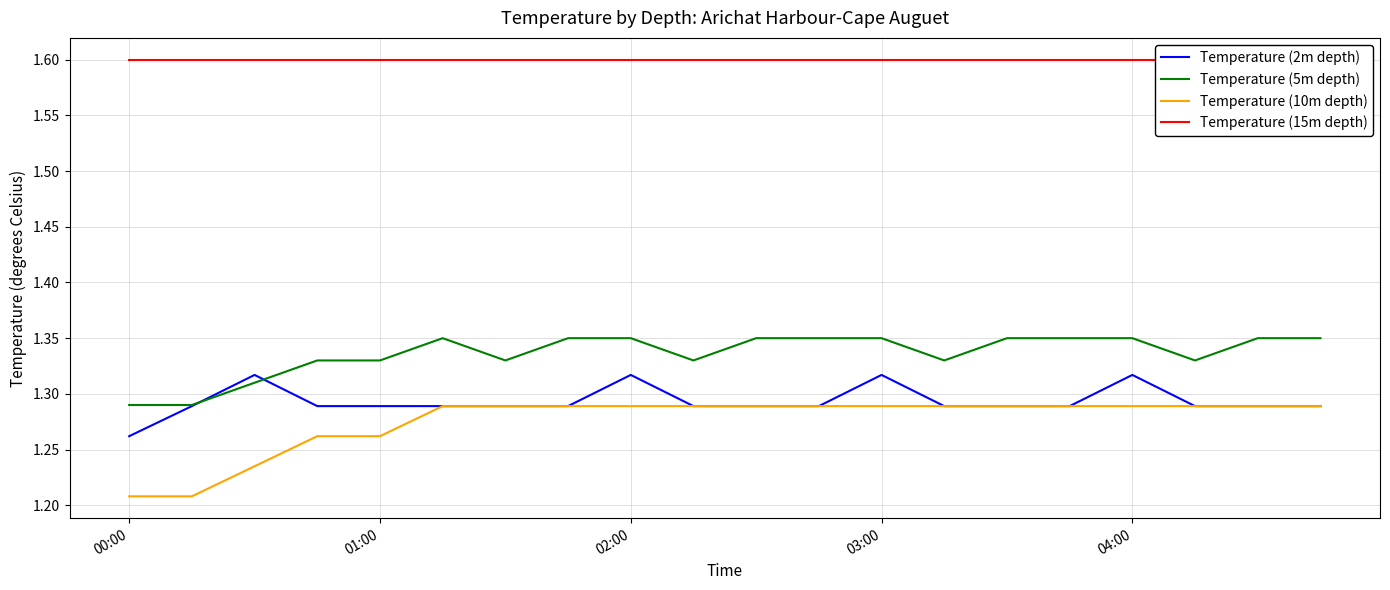

True or false: Temperature (15m depth) and Temperature (2m depth) intersect in this chart.

False